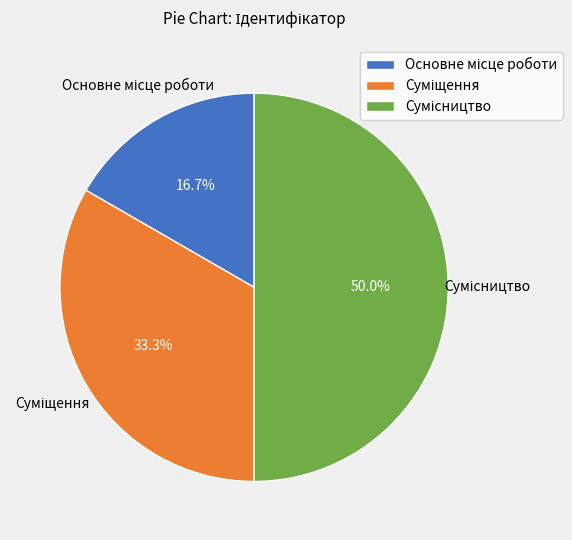

What is the ratio of the value at Сумісництво to the value at Суміщення?

1.5